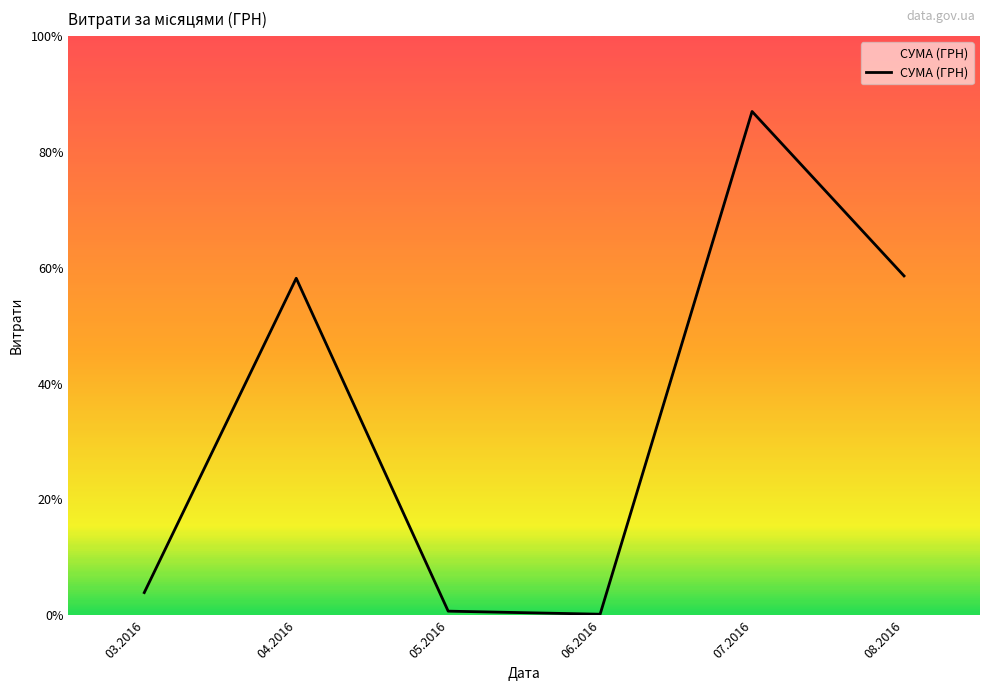

Does the chart display data point markers on the line(s)?

No